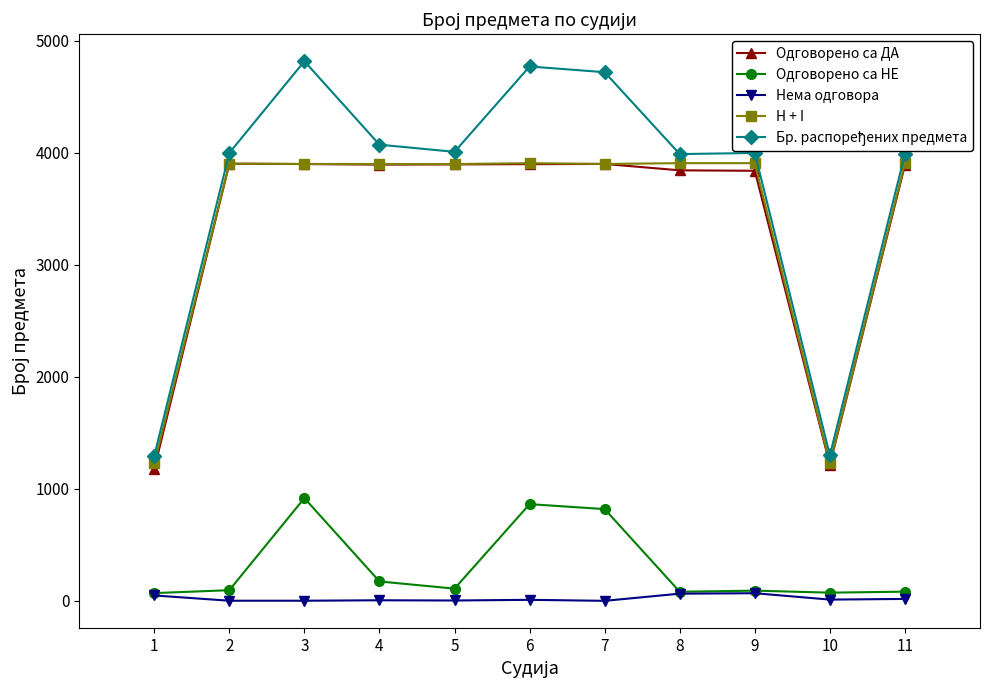

True or false: Одговорено са НЕ and H + I cross at least once.

False